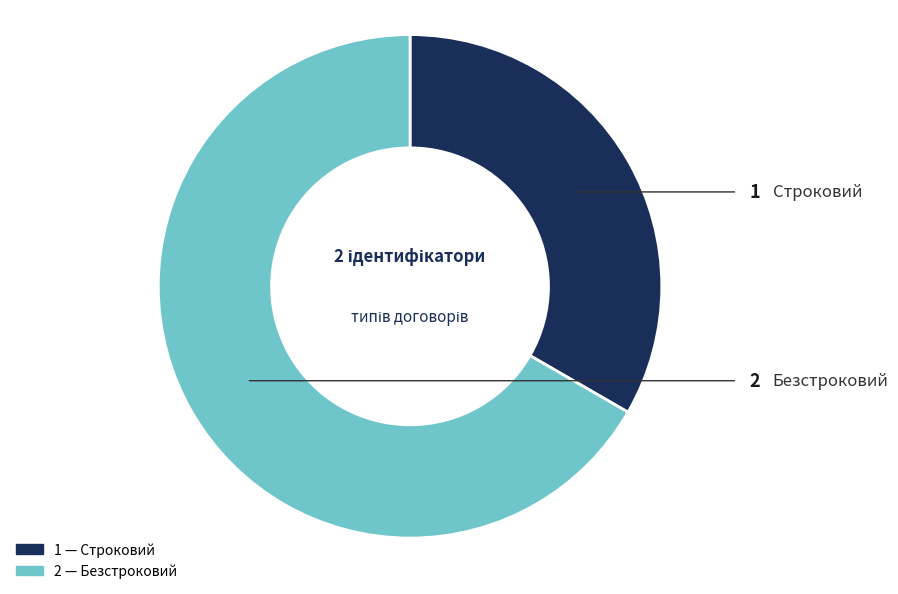

Count the number of slices in the pie.

2